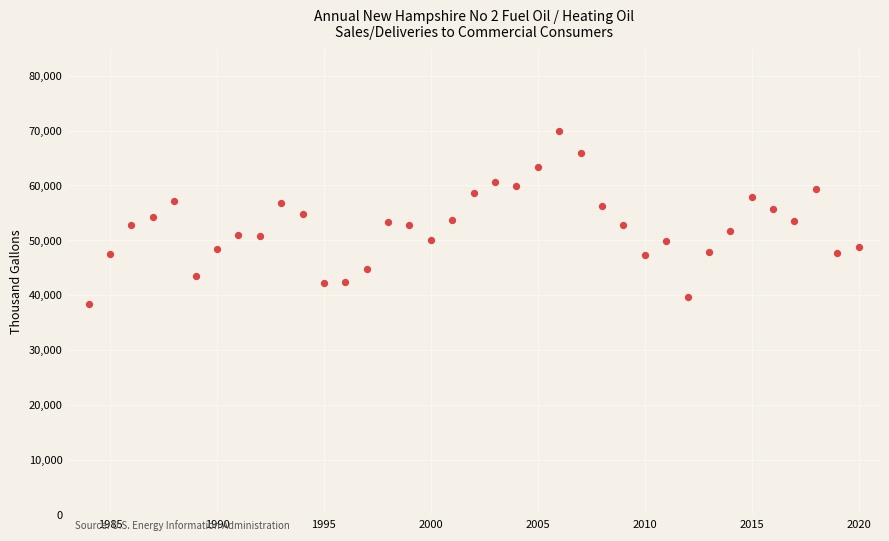

What is the range of Y values (max minus min)?

31409.0